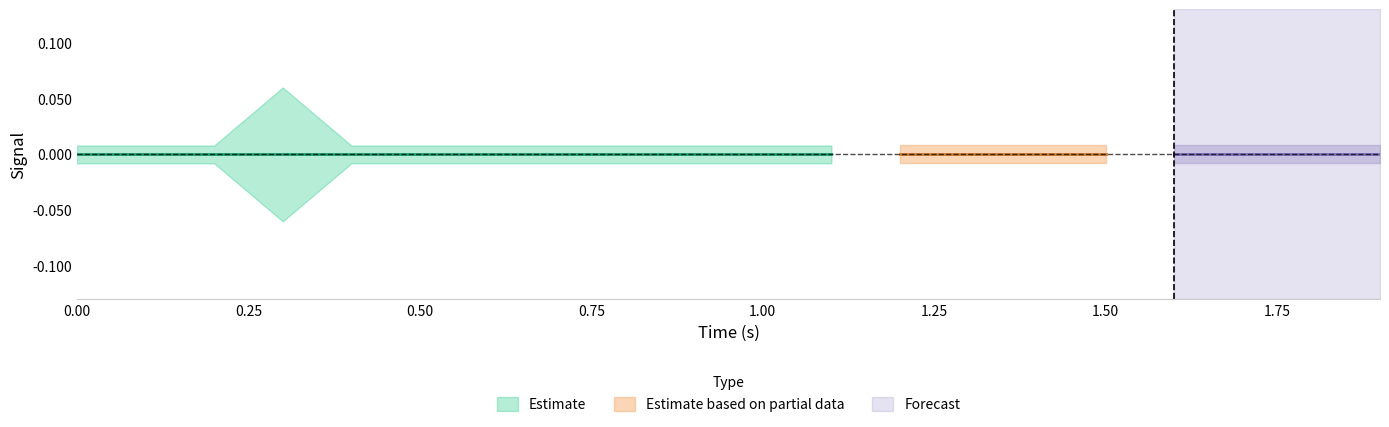

True or false: high and time cross at least once.

True